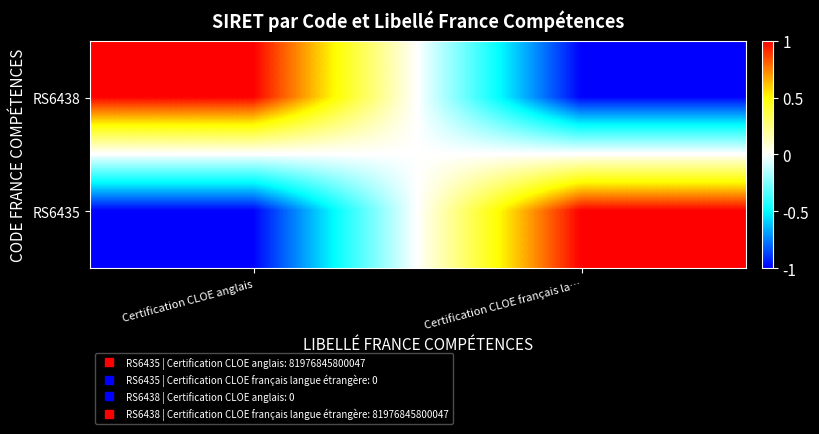

Reading right to left, extract all data points from this chart.

RS6438: Certification CLOE français la…=-1	Certification CLOE anglais=1
RS6435: Certification CLOE français la…=1	Certification CLOE anglais=-1